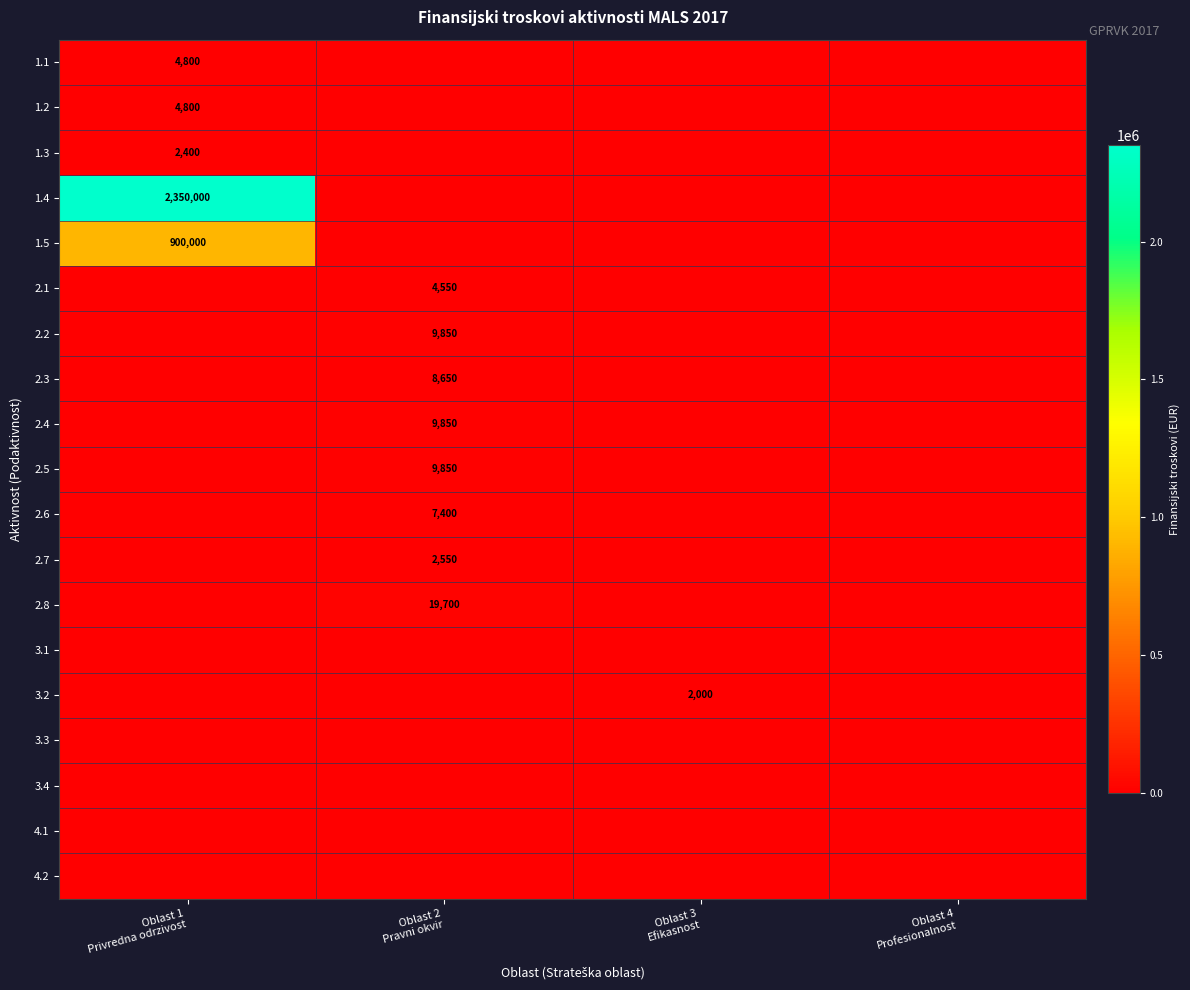

At Oblast 3 Efikasnost, list the series in order from smallest to largest.

1.1, 1.2, 1.3, 1.4, 1.5, 2.1, 2.2, 2.3, 2.4, 2.5, 2.6, 2.7, 2.8, 3.1, 3.3, 3.4, 4.1, 4.2, 3.2